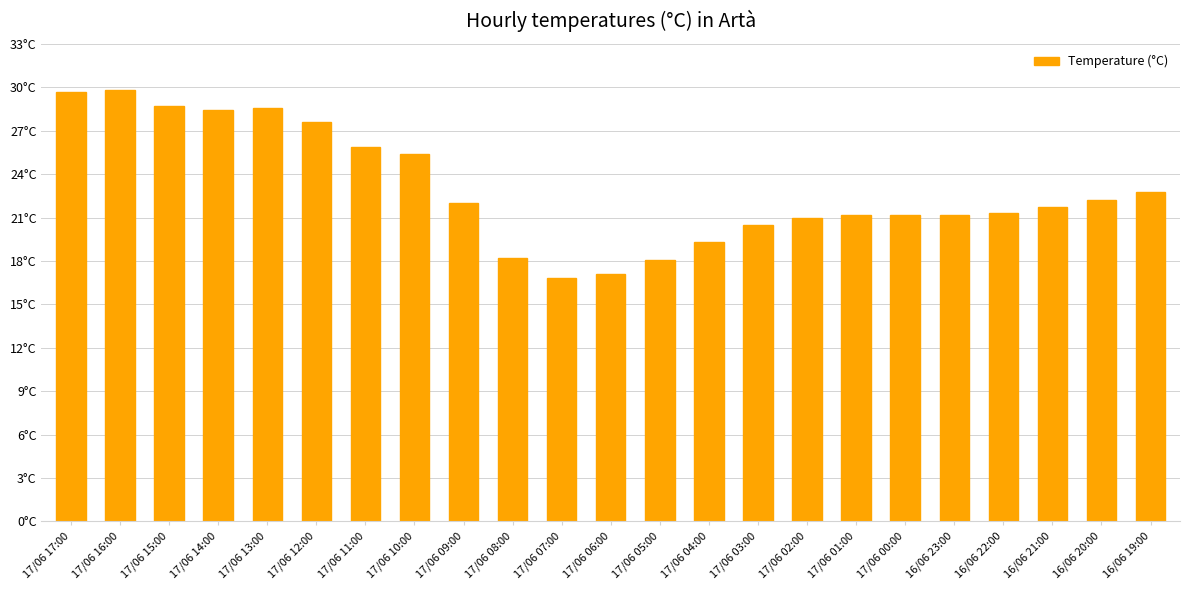

Approximately how many times larger is the value at 16/06 23:00 compared to 17/06 15:00?

0.7